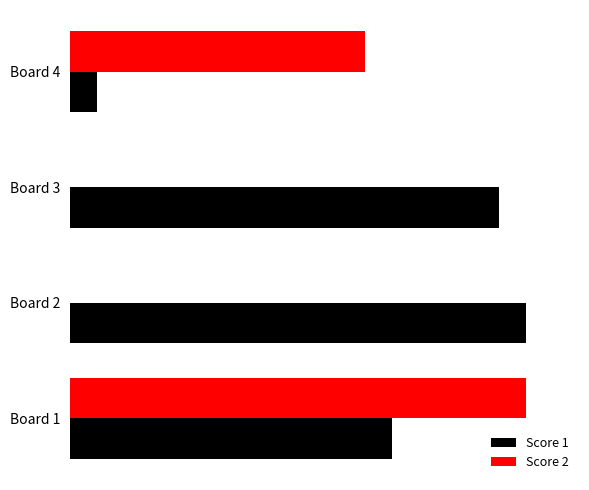

What is the value of the Score 1 bar at the 1st from the left?

12